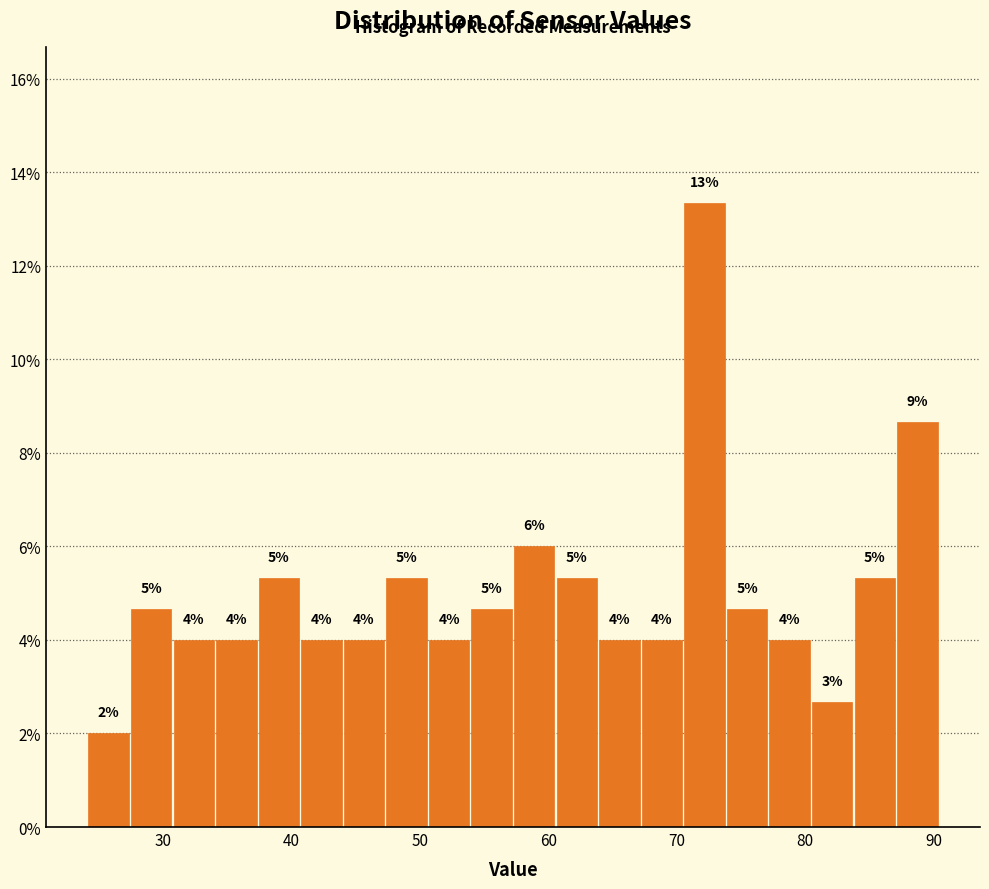

Around what value on the x-axis is the tallest bar? Give the approximate position of its centre, as read against the axis.

72